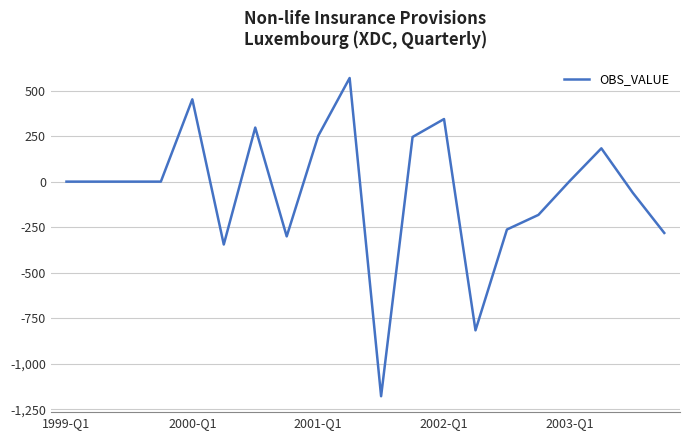

What is the minimum value shown in the chart?

-1178.3